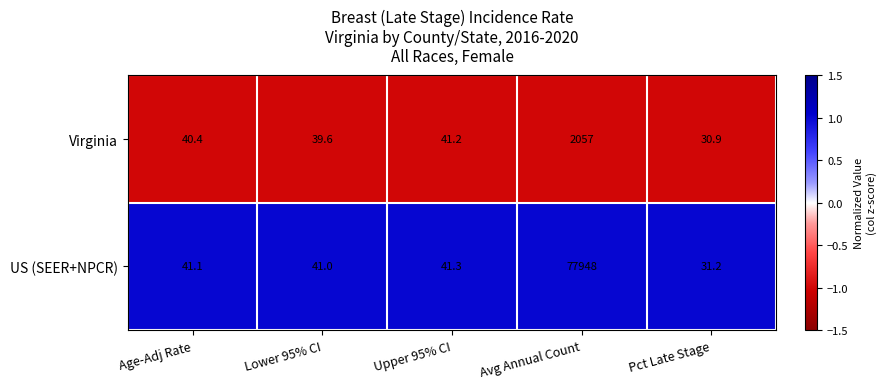

Rank the series by their average value, from lowest to highest.

Virginia, US (SEER+NPCR)